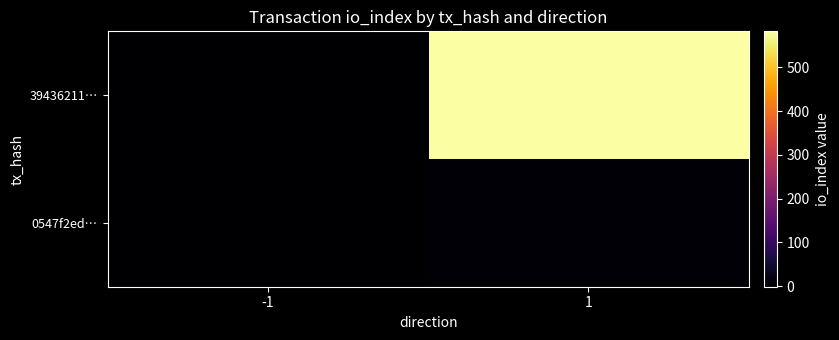

What is the minimum value shown in the chart?

-1